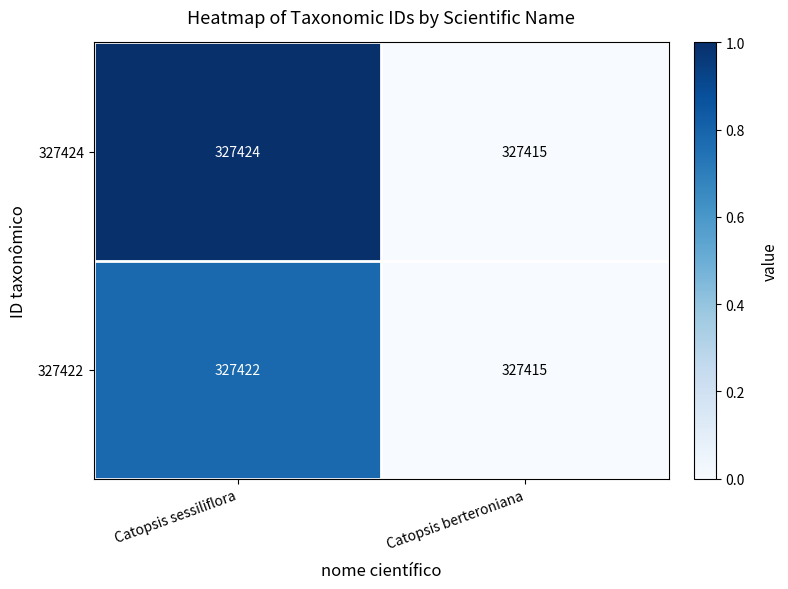

What value does the 327422 series have at Catopsis berteroniana?

327415